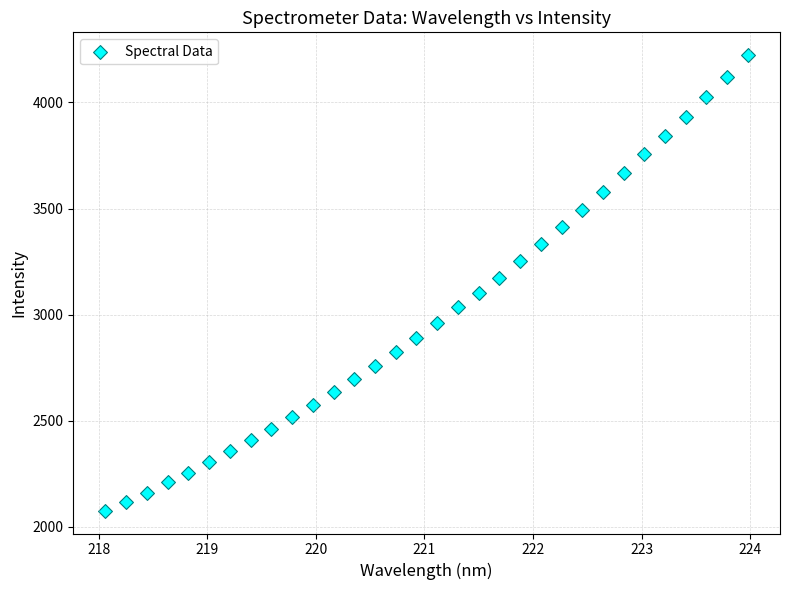

What is the range of Y values (max minus min)?

2146.6